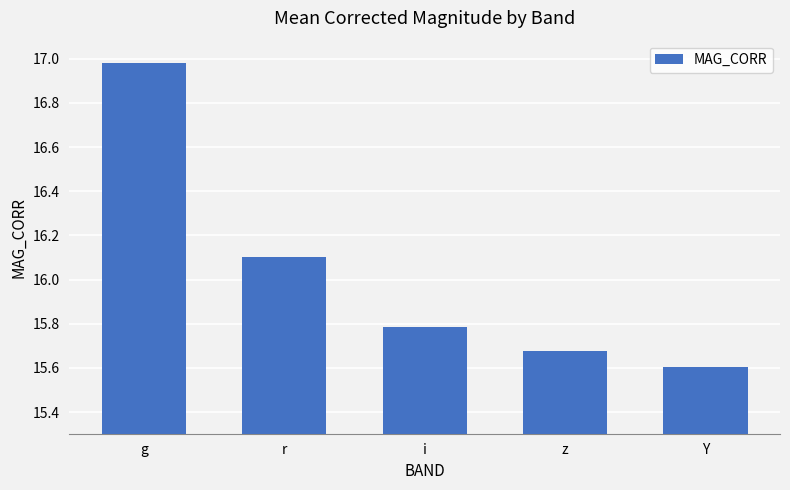

List the labels in order of value, largest first.

g, r, i, z, Y